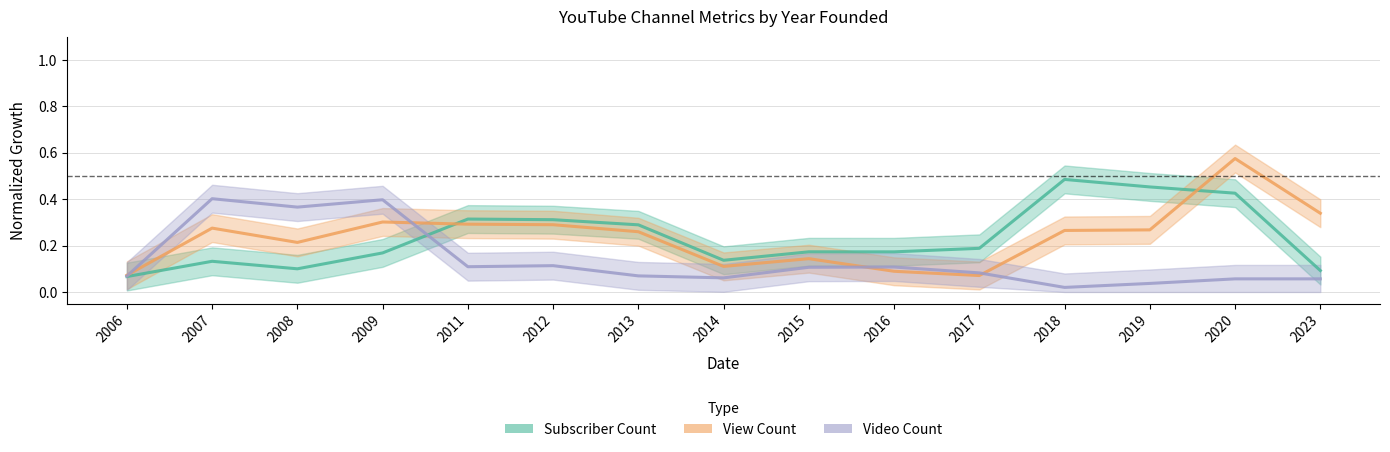

Which label corresponds to the smallest value in the chart?

2018